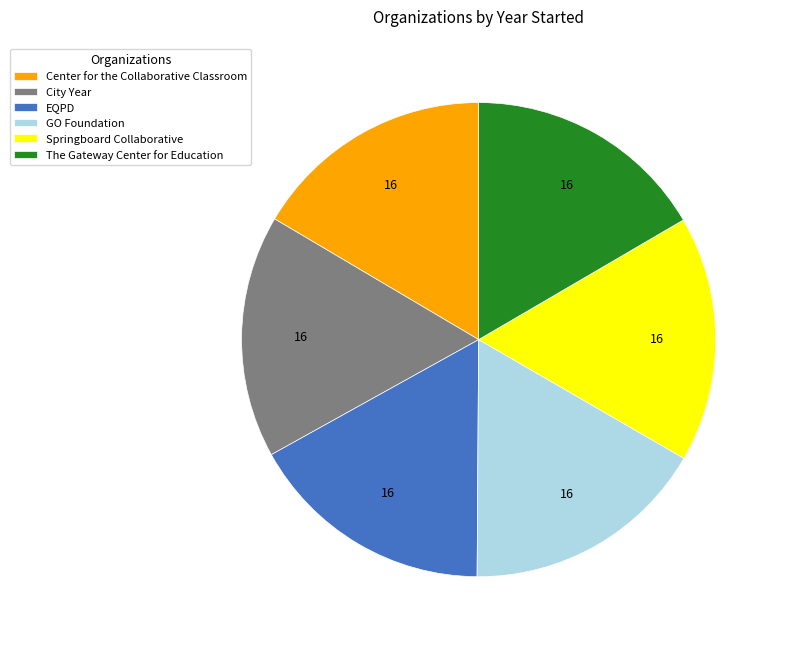

Combined, do The Gateway Center for Education and Center for the Collaborative Classroom account for over 50%?

No